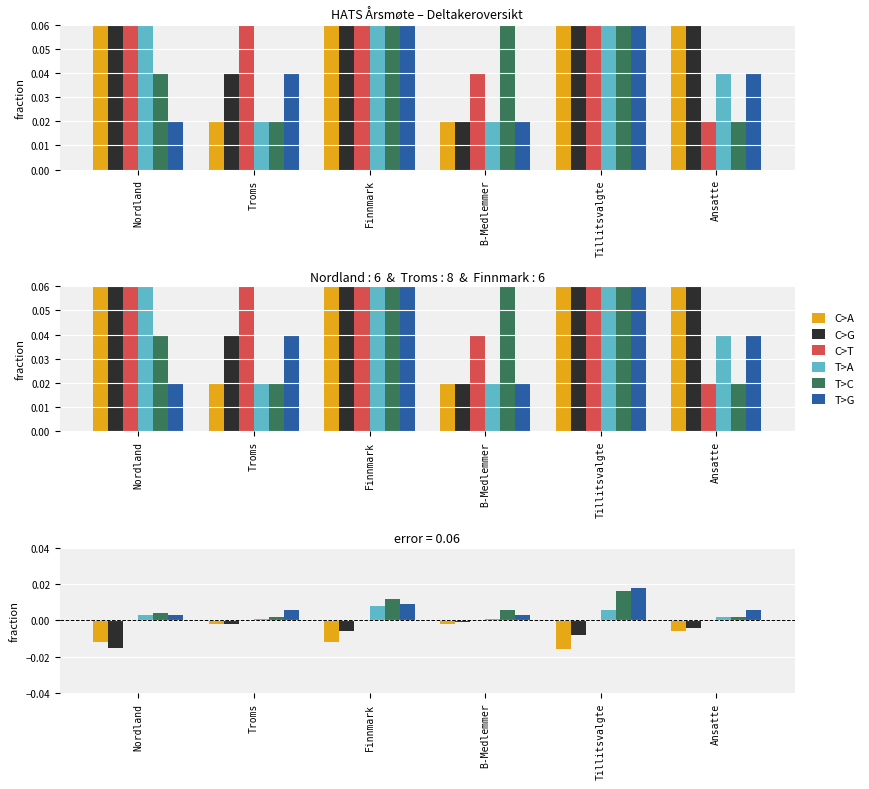

Where is C>A nearest to the value 0?

Troms